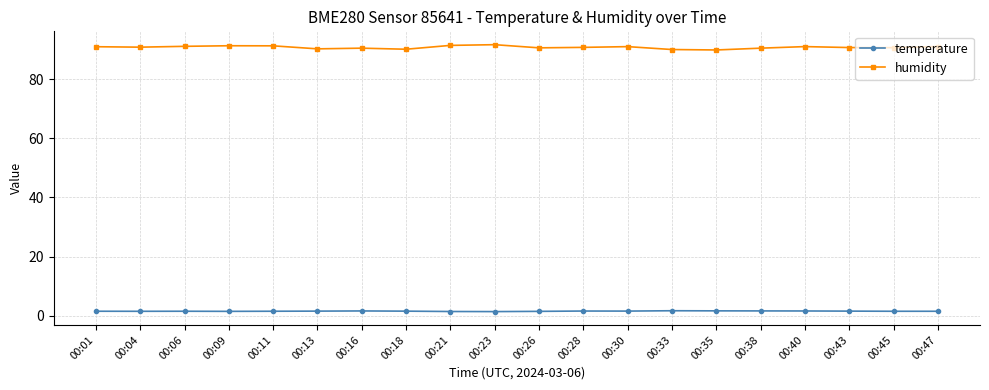

The value of humidity at 00:30 is 60.3. True or false?

False